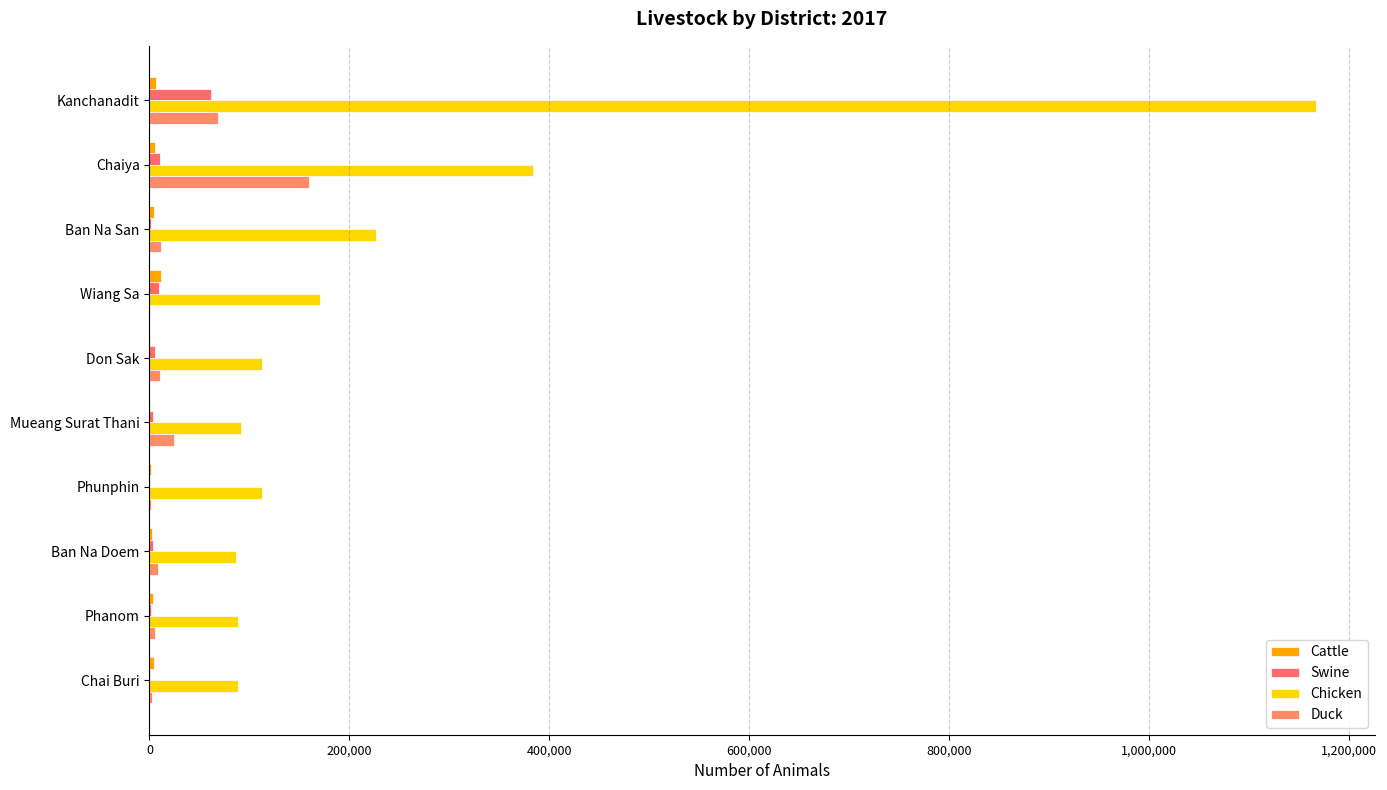

How many series are shown in this chart?

4